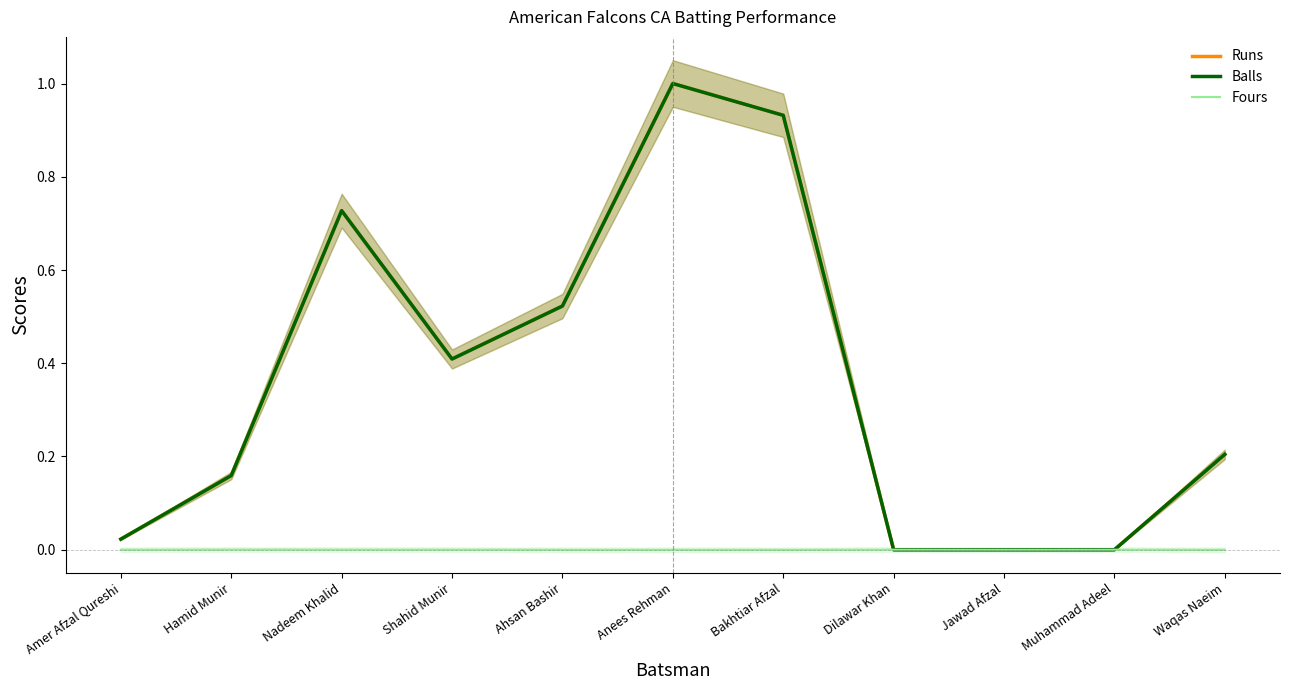

Reading left to right, transcribe all the data shown in this chart.

Runs: Amer Afzal Qureshi=0.0	Hamid Munir=0.2	Nadeem Khalid=0.7	Shahid Munir=0.4	Ahsan Bashir=0.5	Anees Rehman=1.0	Bakhtiar Afzal=0.9	Dilawar Khan=0.0	Jawad Afzal=0.0	Muhammad Adeel=0.0	Waqas Naeim=0.2
Balls: Amer Afzal Qureshi=0.0	Hamid Munir=0.2	Nadeem Khalid=0.7	Shahid Munir=0.4	Ahsan Bashir=0.5	Anees Rehman=1.0	Bakhtiar Afzal=0.9	Dilawar Khan=0.0	Jawad Afzal=0.0	Muhammad Adeel=0.0	Waqas Naeim=0.2
Fours: Amer Afzal Qureshi=-0.0	Hamid Munir=0.0	Nadeem Khalid=0.0	Shahid Munir=0.0	Ahsan Bashir=-0.0	Anees Rehman=-0.0	Bakhtiar Afzal=-0.0	Dilawar Khan=0.0	Jawad Afzal=0.0	Muhammad Adeel=0.0	Waqas Naeim=-0.0